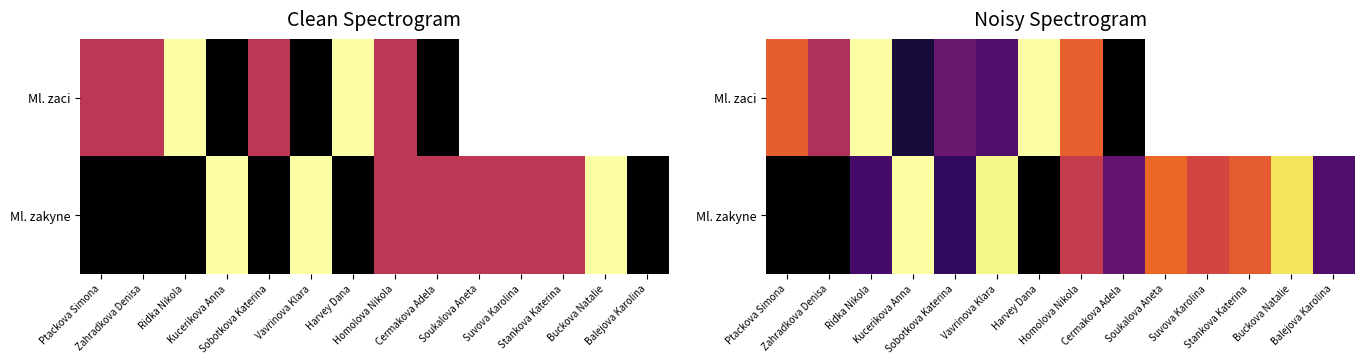

What is the highest value of the Ml. zaci series?

7.4